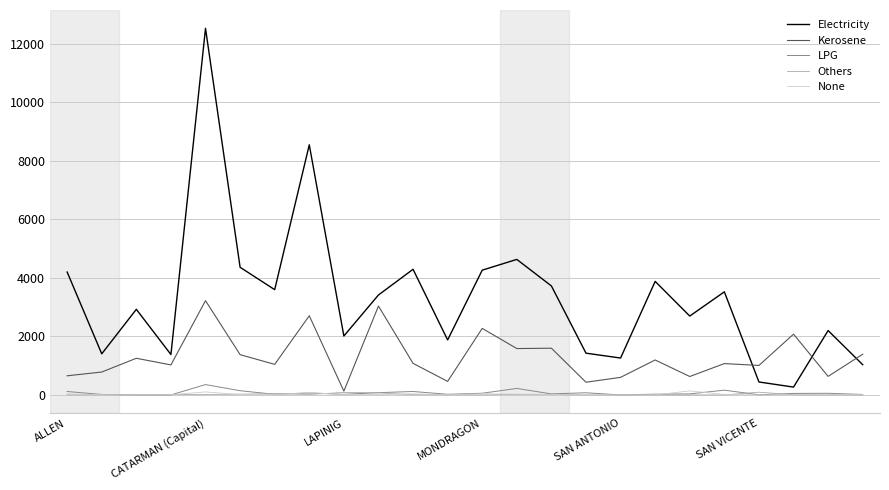

True or false: Kerosene and Electricity intersect in this chart.

True